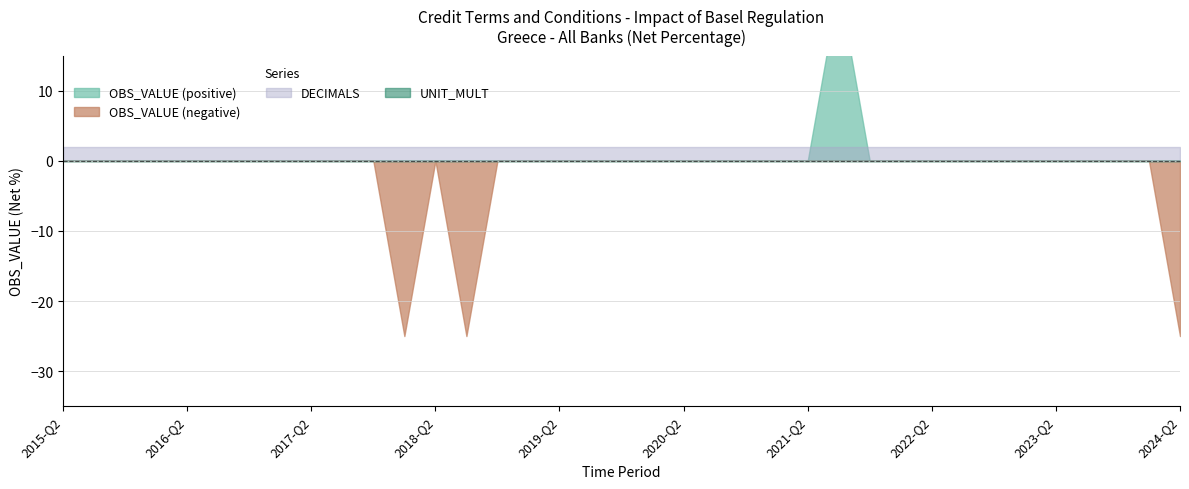

What is the minimum value shown in the chart?

-25